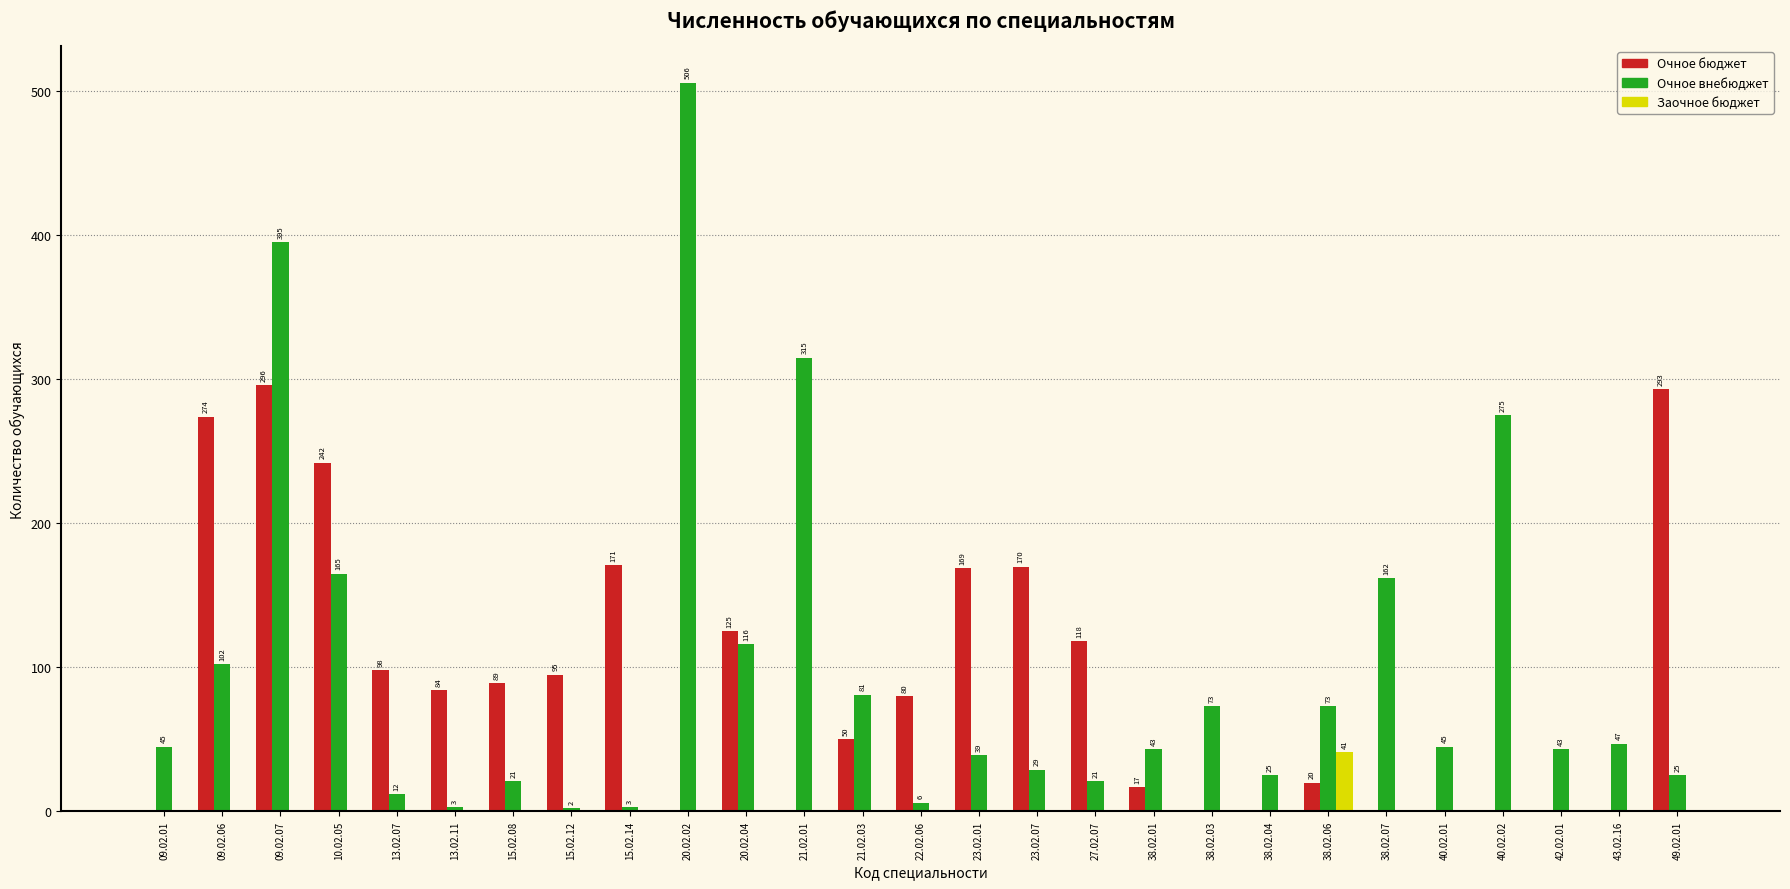

At which category does the chart reach its peak across all series?

20.02.02